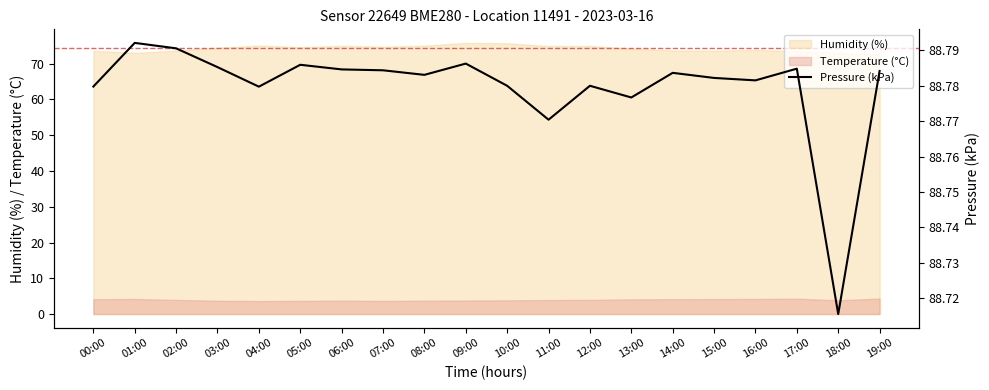

Reading left to right, transcribe all the data shown in this chart.

88.8	88.8	88.8	88.8	88.8	88.8	88.8	88.8	88.8	88.8	88.8	88.8	88.8	88.8	88.8	88.8	88.8	88.8	88.7	88.8